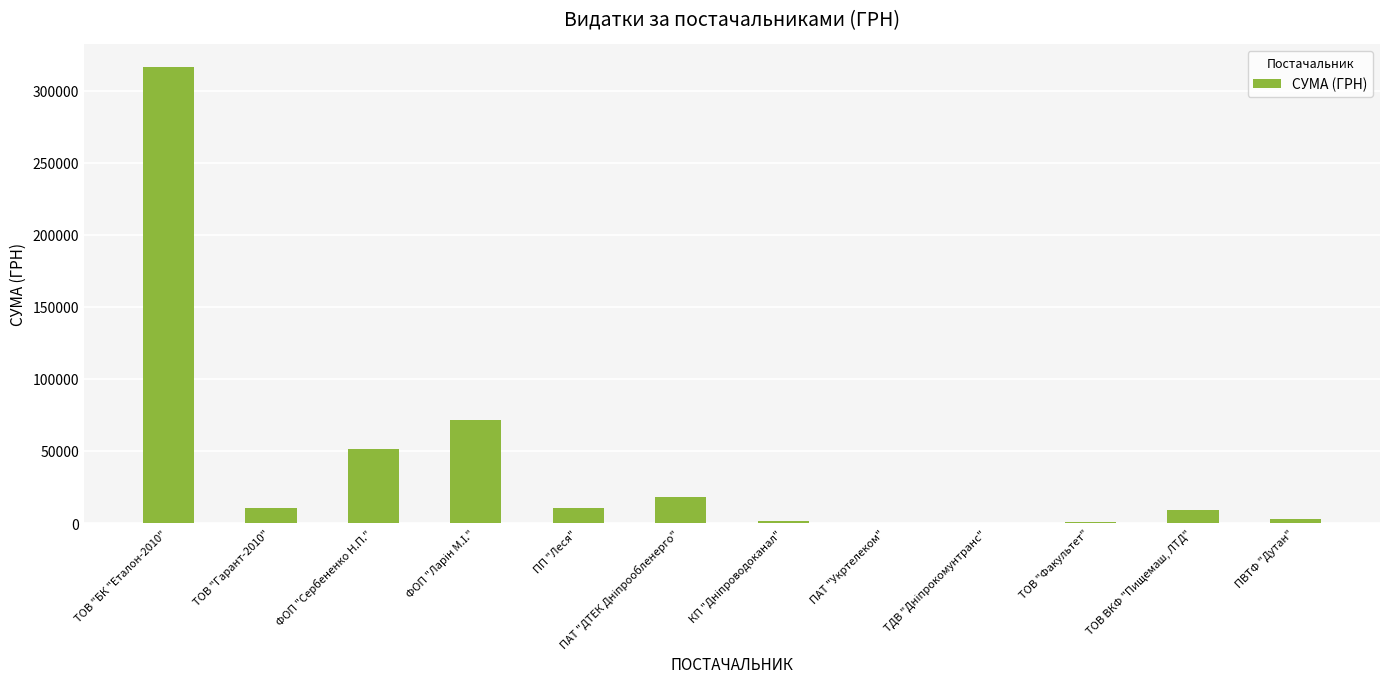

Where does the data first go above 10157?

ТОВ "БК "Еталон-2010"